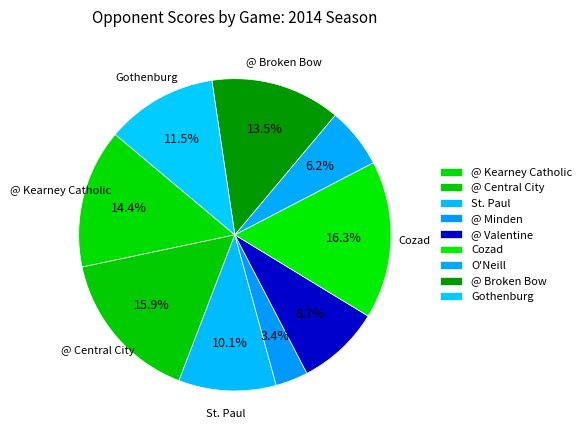

The @ Valentine slice represents 23% of the pie. True or false?

False